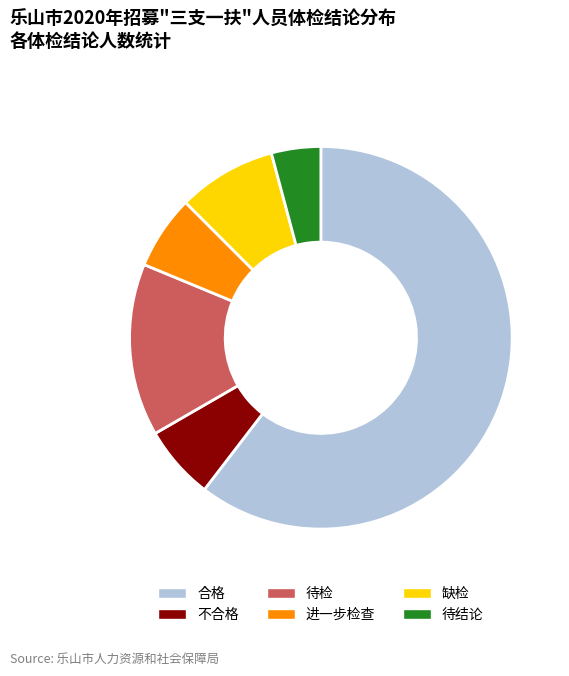

Which slice represents more than half of the pie?

合格